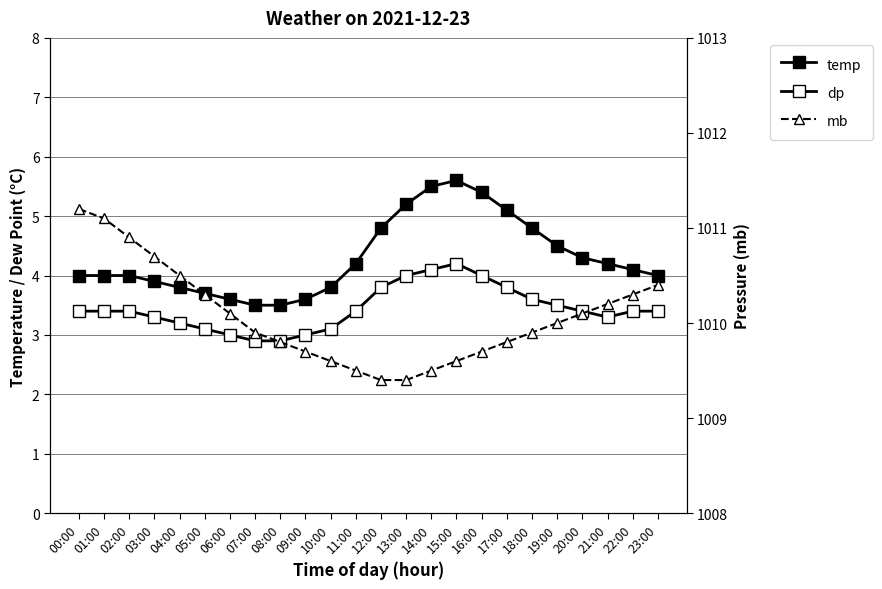

Count the number of categories in the chart.

24